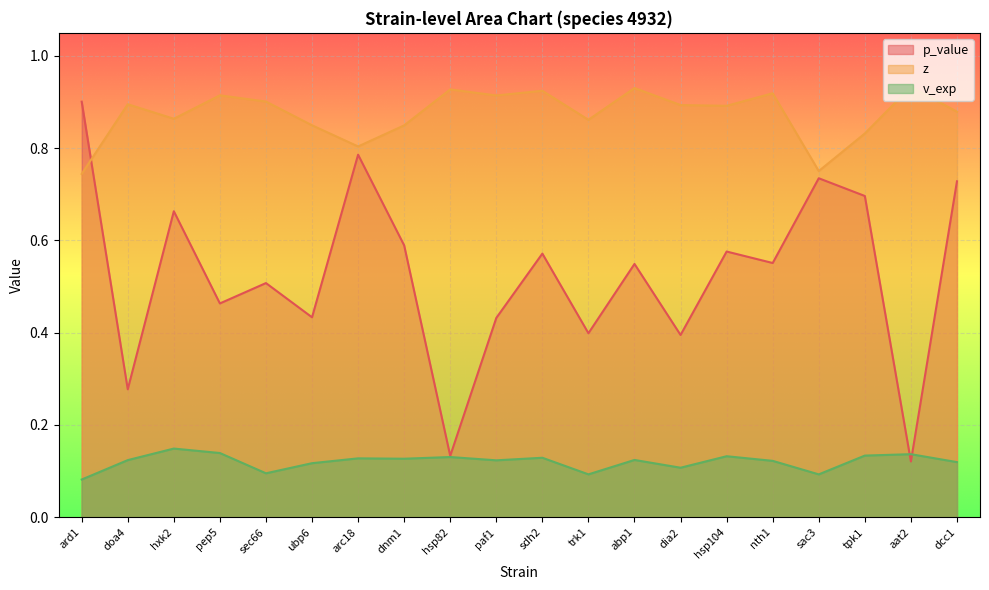

Does the chart display data point markers on the line(s)?

No